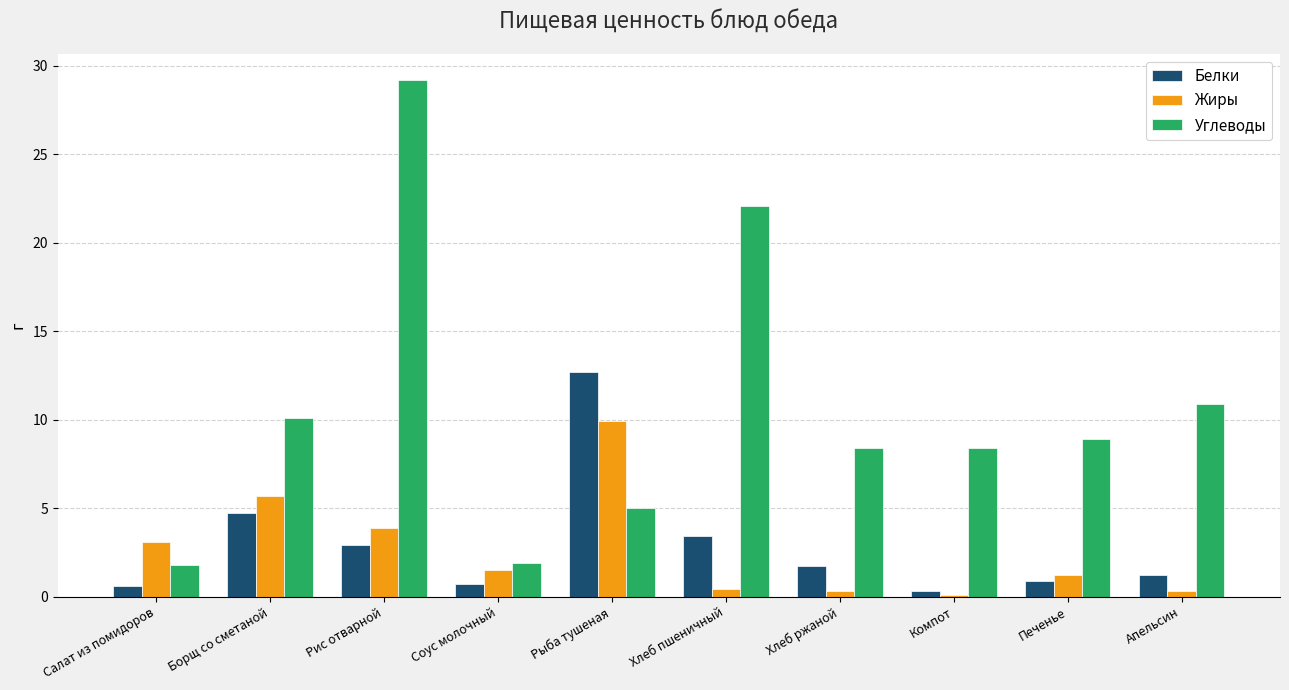

List the series in order of their peak value, highest first.

Углеводы, Белки, Жиры